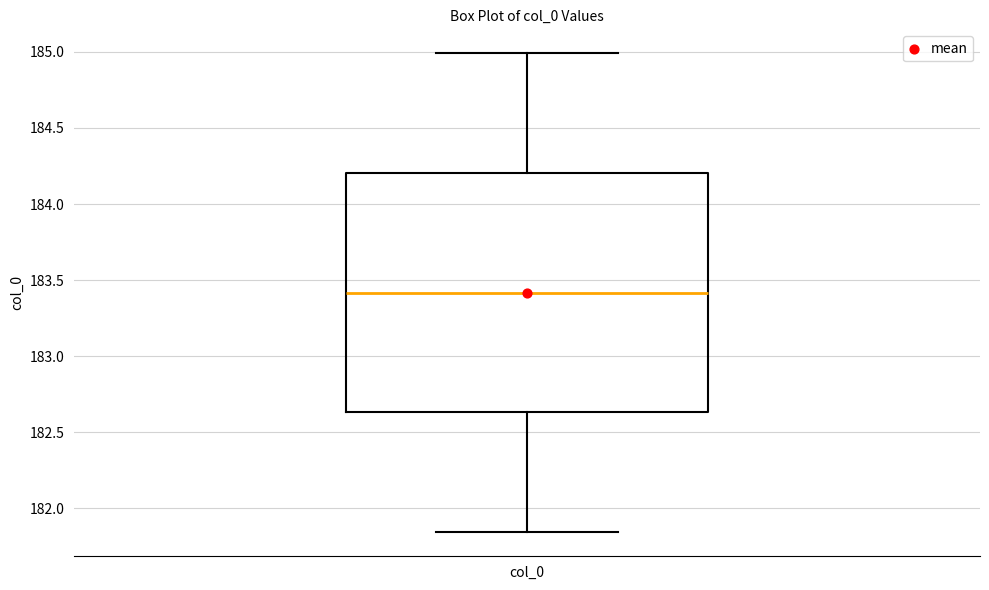

Transcribe this box plot: give where the median line is, the range the box spans, and where the two whiskers end, as read against the y-axis. The values are not printed on the chart, so give them approximately, as read against the axis.

median 183.40, box 182.65 to 184.20, whiskers 181.85 to 185.00